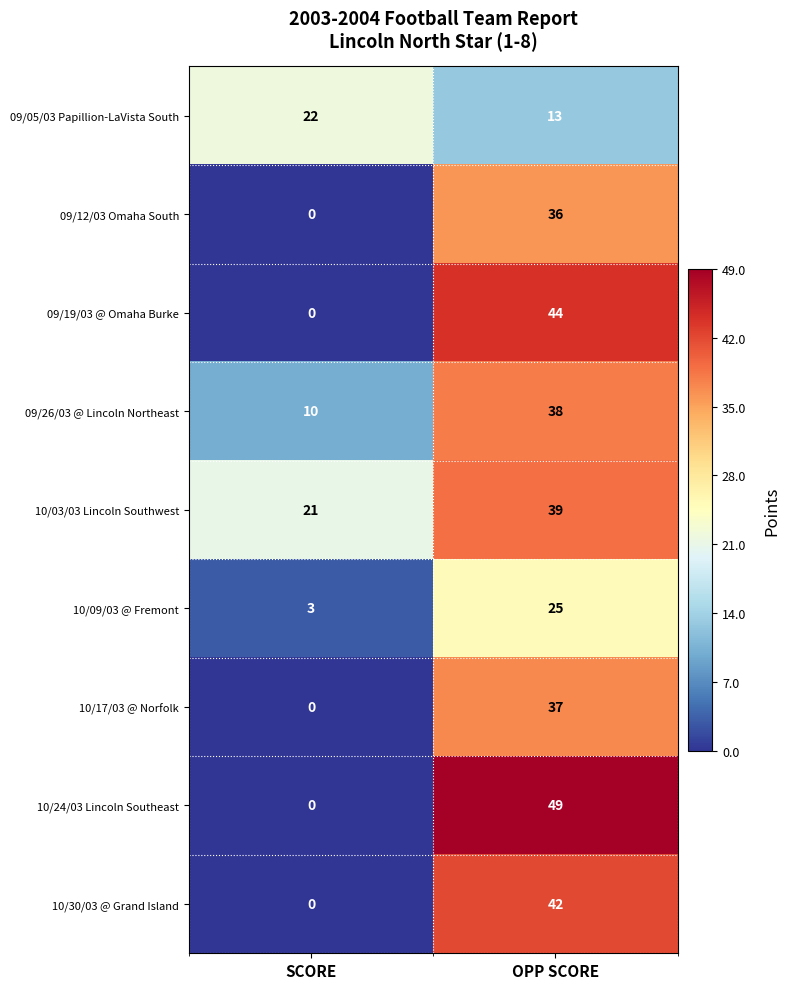

Which series has the largest range (max minus min)?

10/24/03 Lincoln Southeast